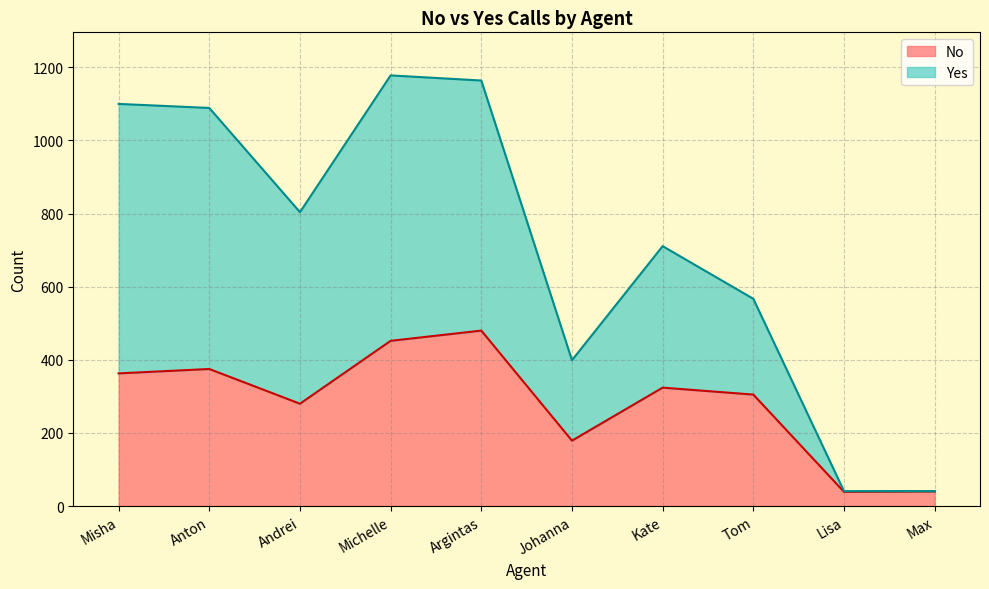

What is the greatest value displayed?

1178